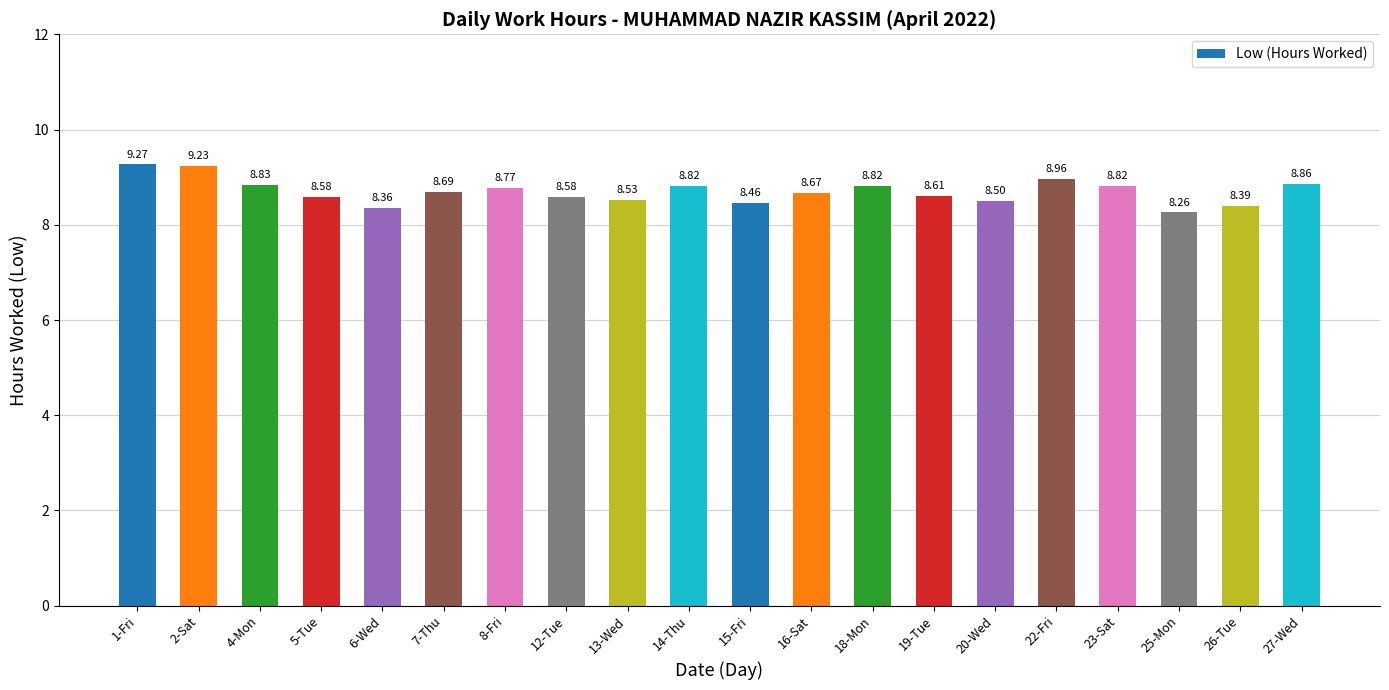

Does the chart contain any negative values?

No